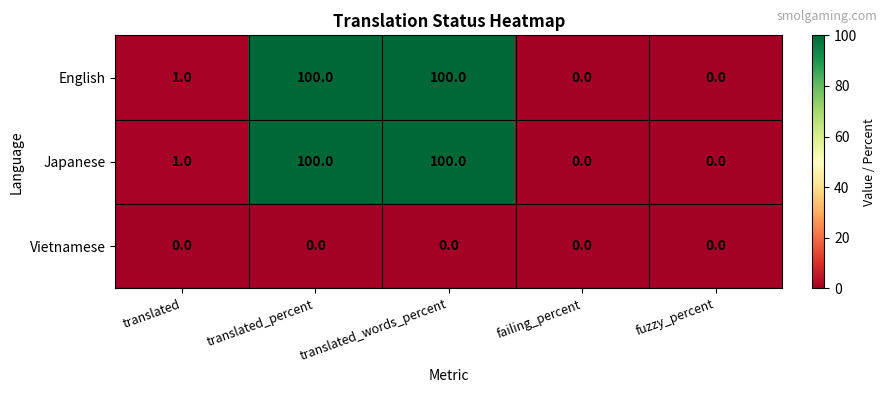

What is the spread (max minus min) of values at translated?

1